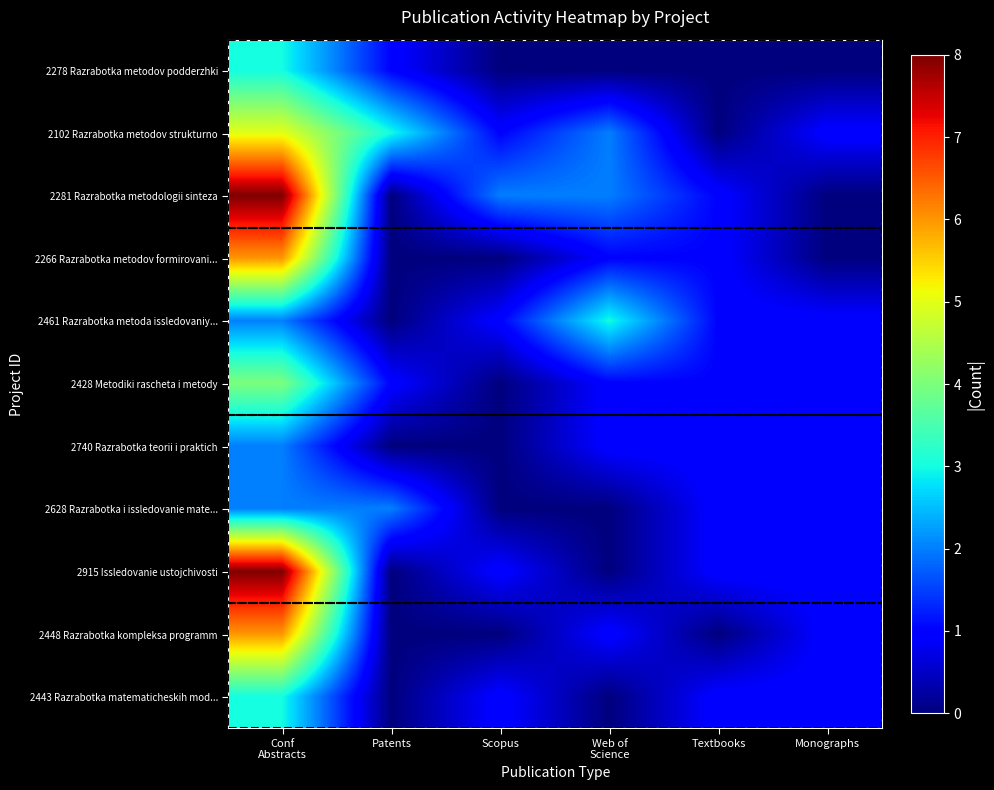

What is the total value across all series at Web of
Science?

11